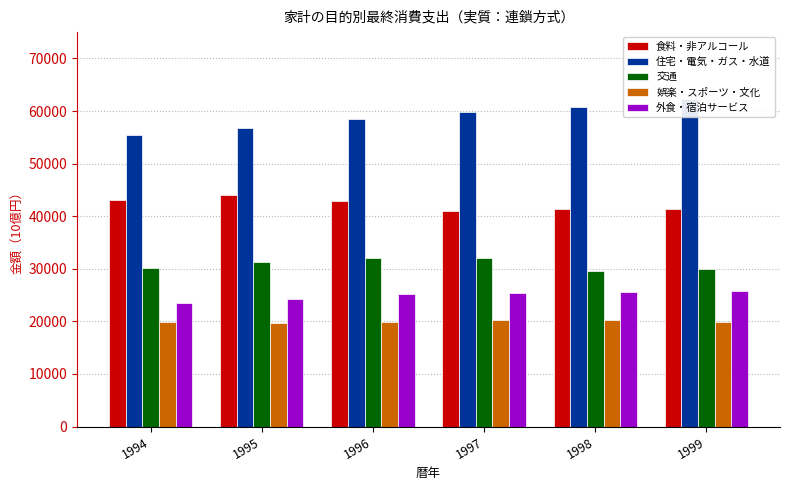

At which label is 食料・非アルコール closest to 42556?

1996